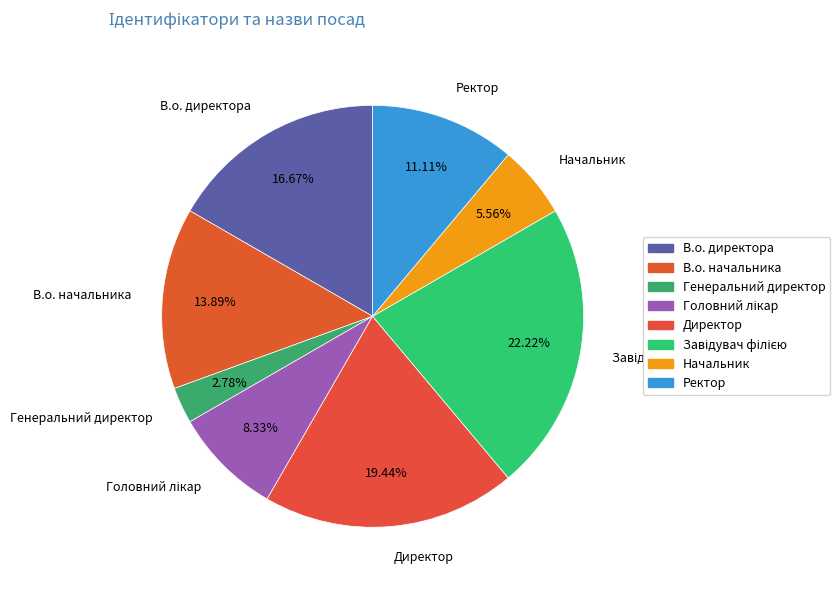

Combined, do В.о. начальника and В.о. директора account for over 50%?

No